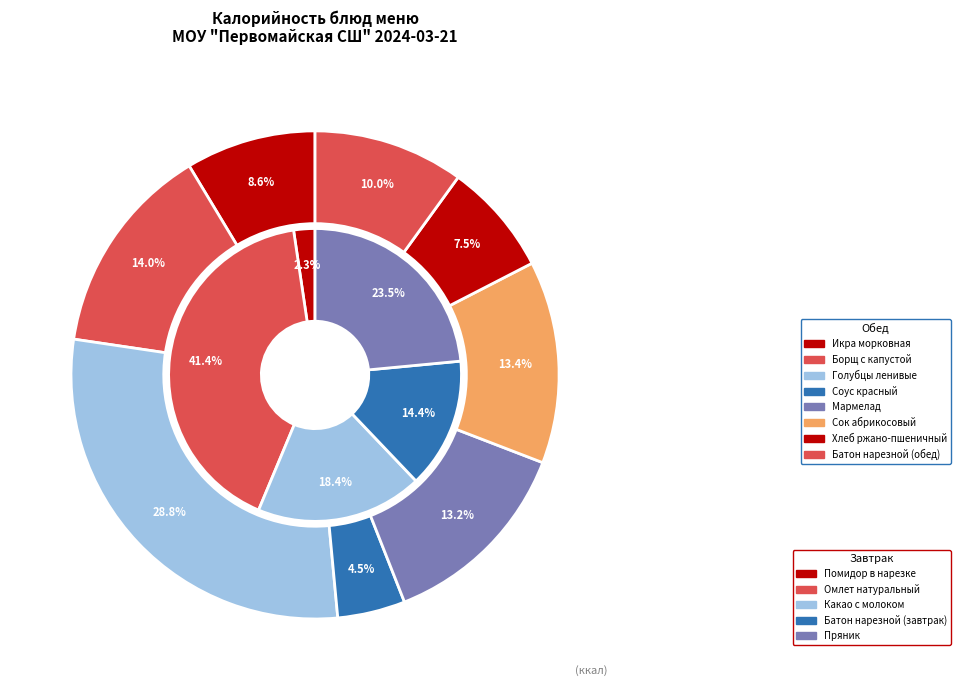

How many slices are in this pie chart?

13